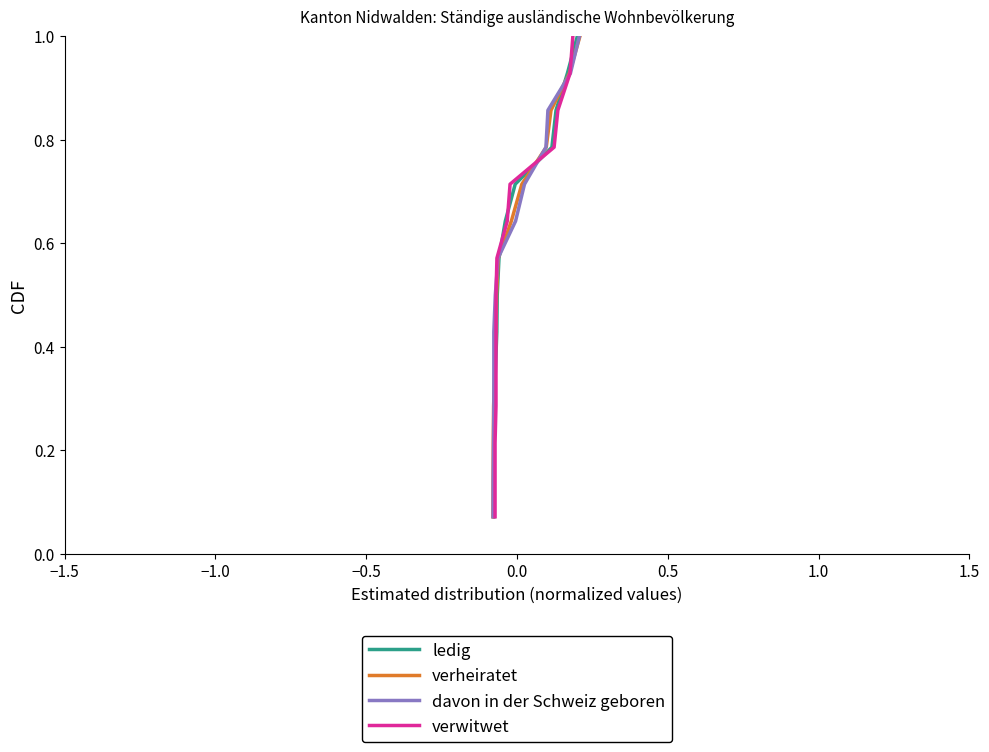

What is the label of the 6th point from the left?

1.0